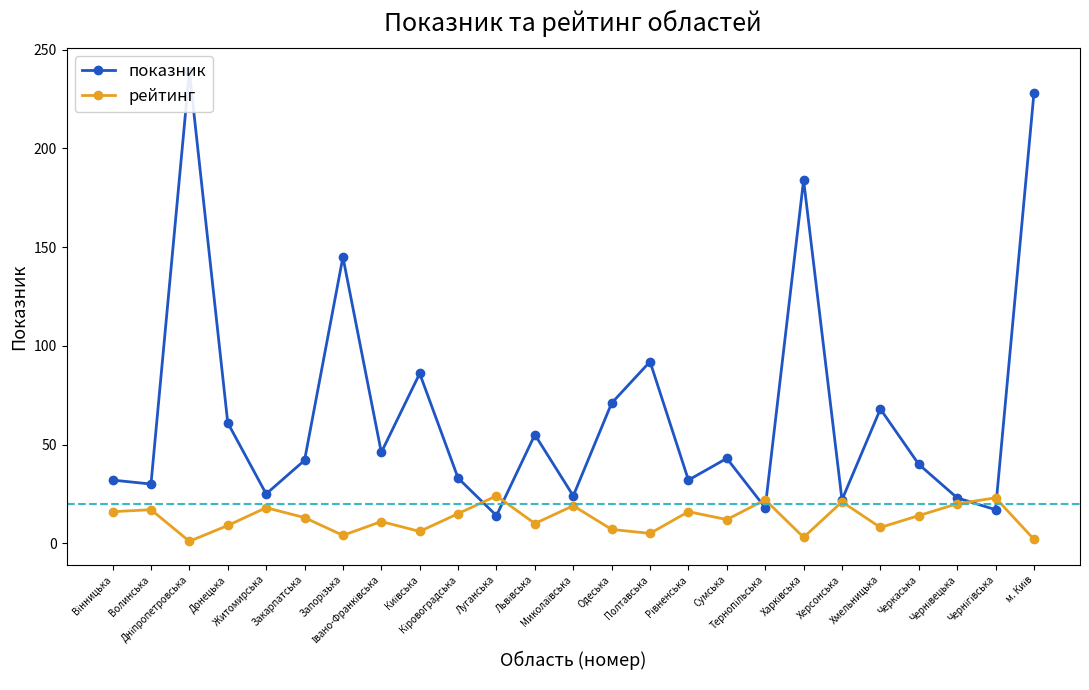

What is the difference between the maximum and second lowest values in the рейтинг series?

22